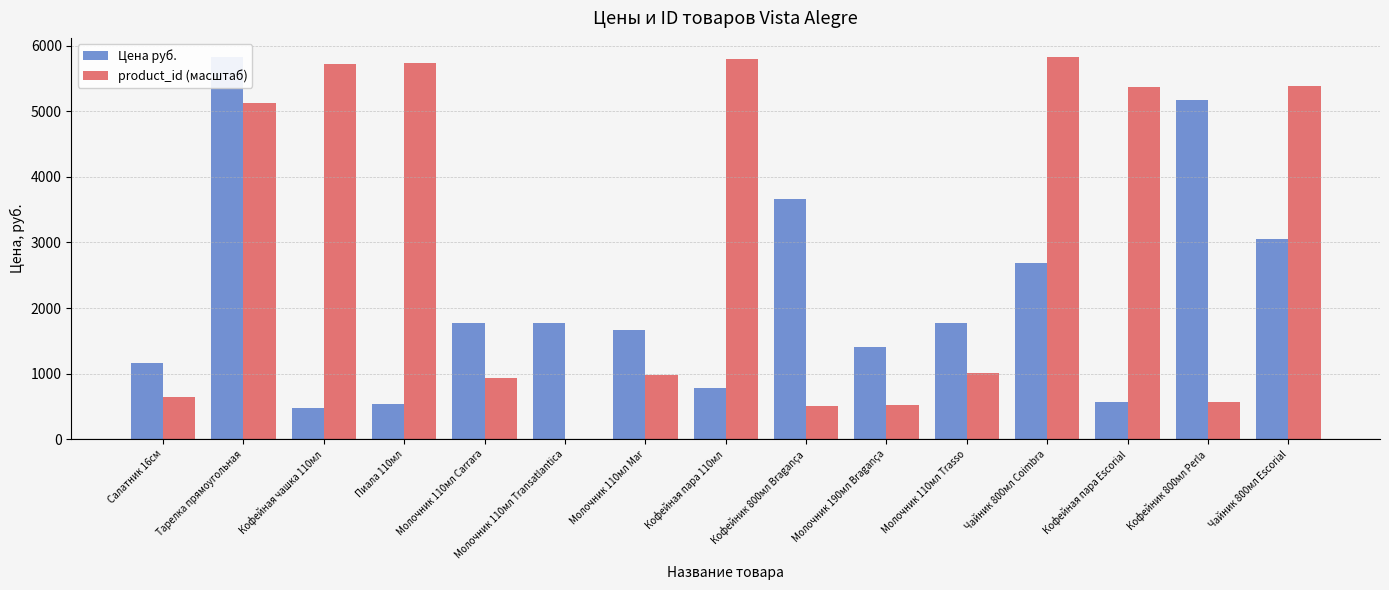

What is the label of the 11th bar from the right?

Молочник 110мл Carrara